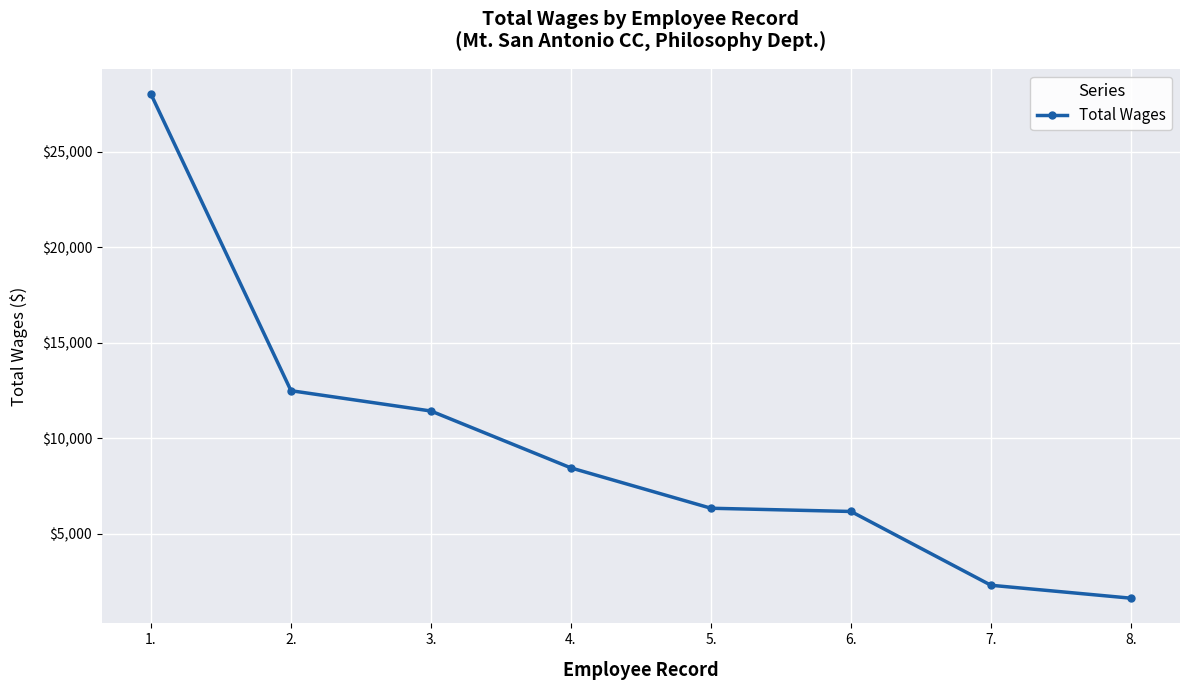

How many lines are shown in the chart?

1